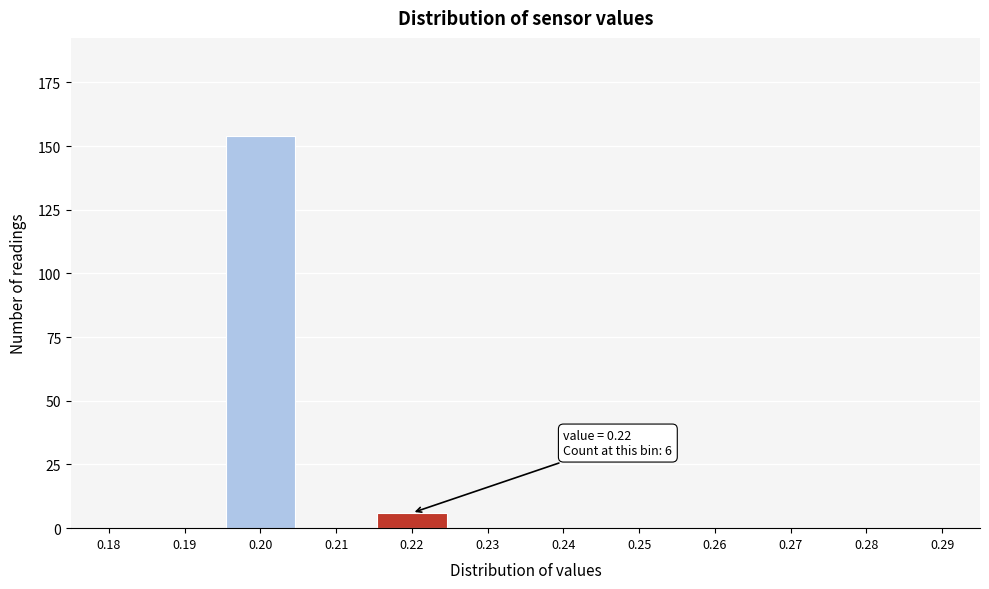

Reading left to right, transcribe all the data shown in this chart.

0.18=0	0.19=0	0.20=154	0.21=0	0.22=6	0.23=0	0.24=0	0.25=0	0.26=0	0.27=0	0.28=0	0.29=0